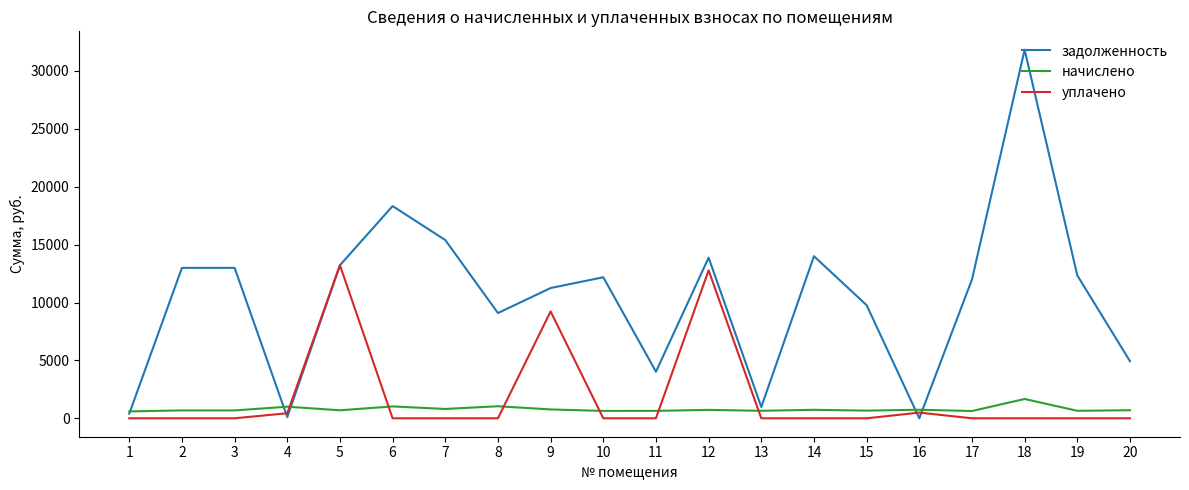

What is the difference between the начислено values at 5 and 2?

11.9